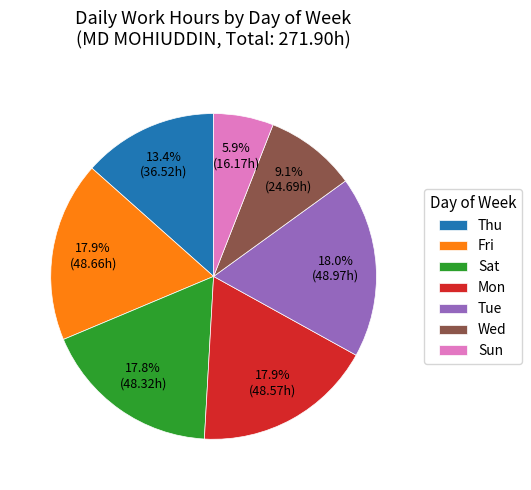

What is the total percentage of Sat and Wed?

26.9%